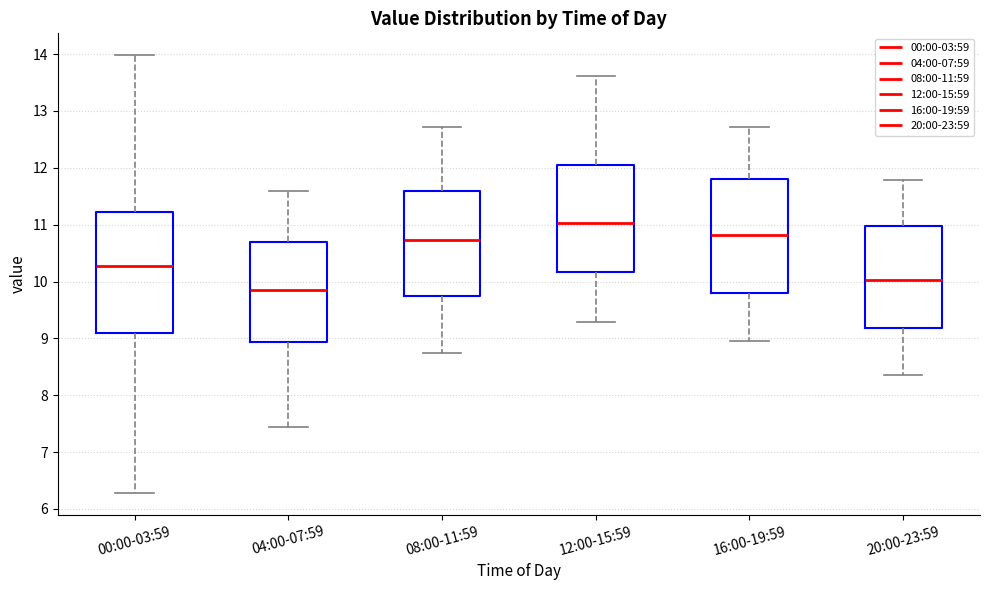

Where does the median line of the box for 04:00-07:59 sit on the y-axis? The values are not printed on the chart, so give them approximately, as read against the axis.

9.9